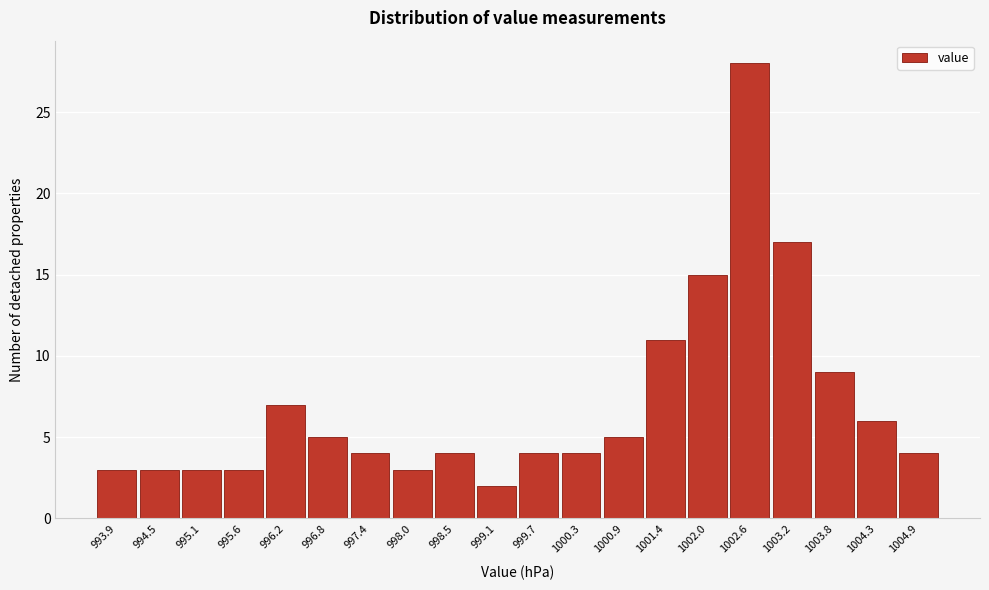

Reading right to left, transcribe all the data shown in this chart.

4	6	9	17	28	15	11	5	4	4	2	4	3	4	5	7	3	3	3	3